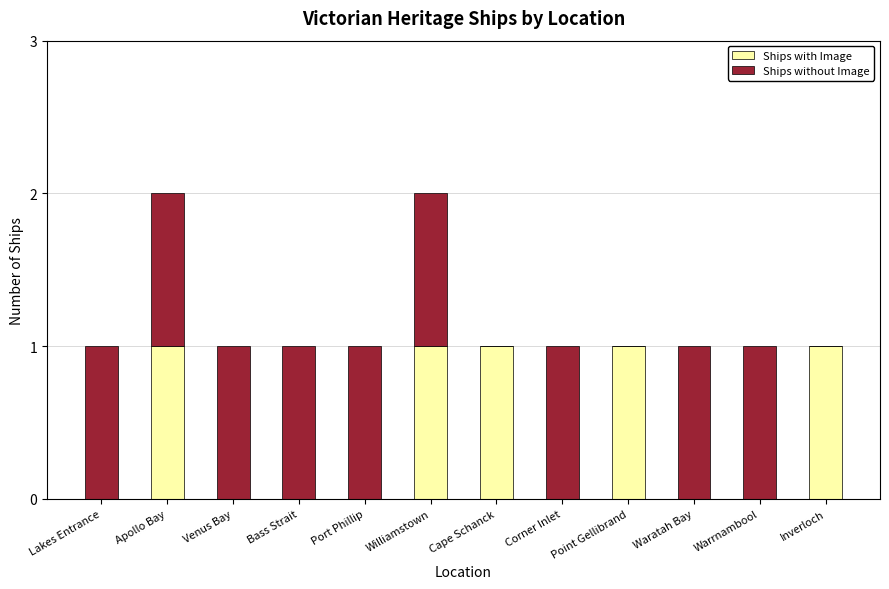

The value of Ships with Image at Port Phillip is 0. True or false?

True